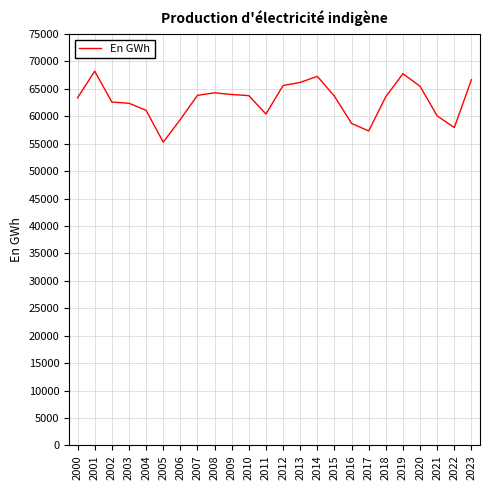

True or false: the data has more than 0 interior local peaks.

True